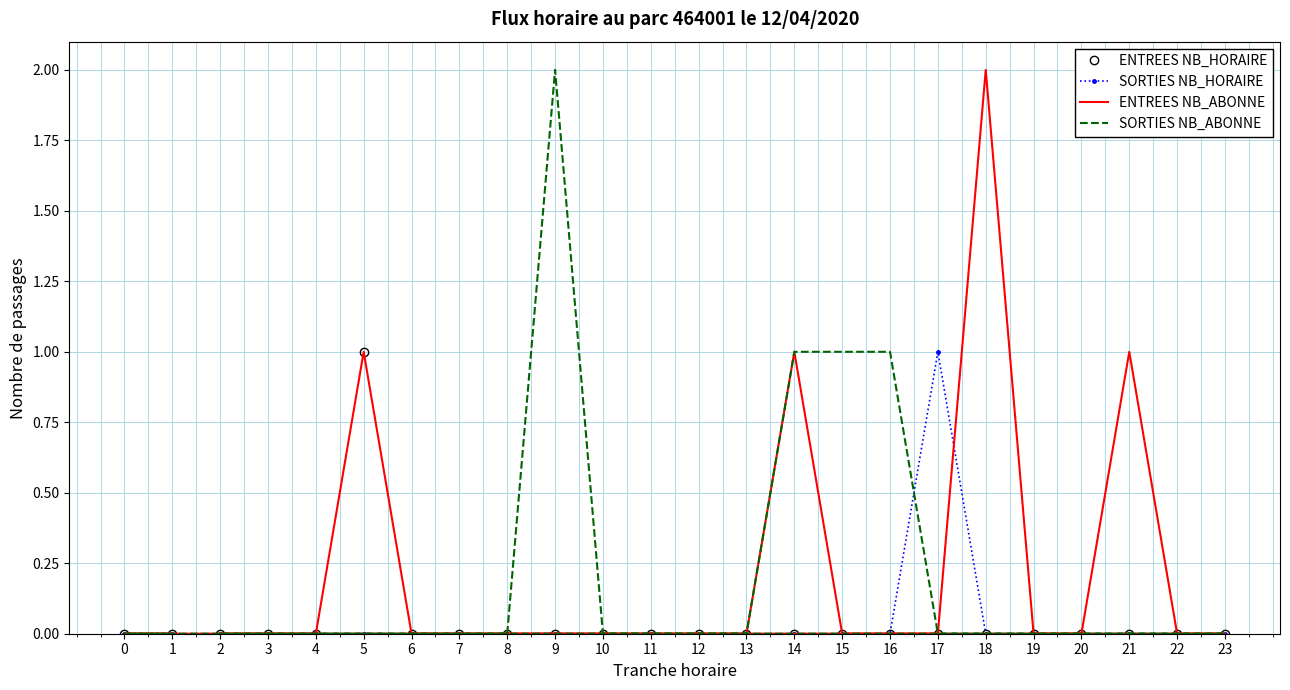

How many values in the SORTIES NB_HORAIRE series exceed 0?

1